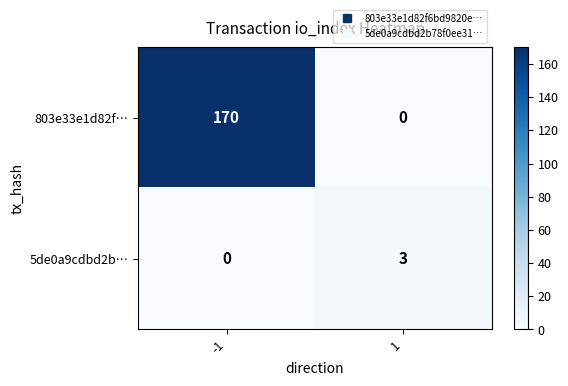

The value of 803e33e1d82f… at -1 is 229. True or false?

False